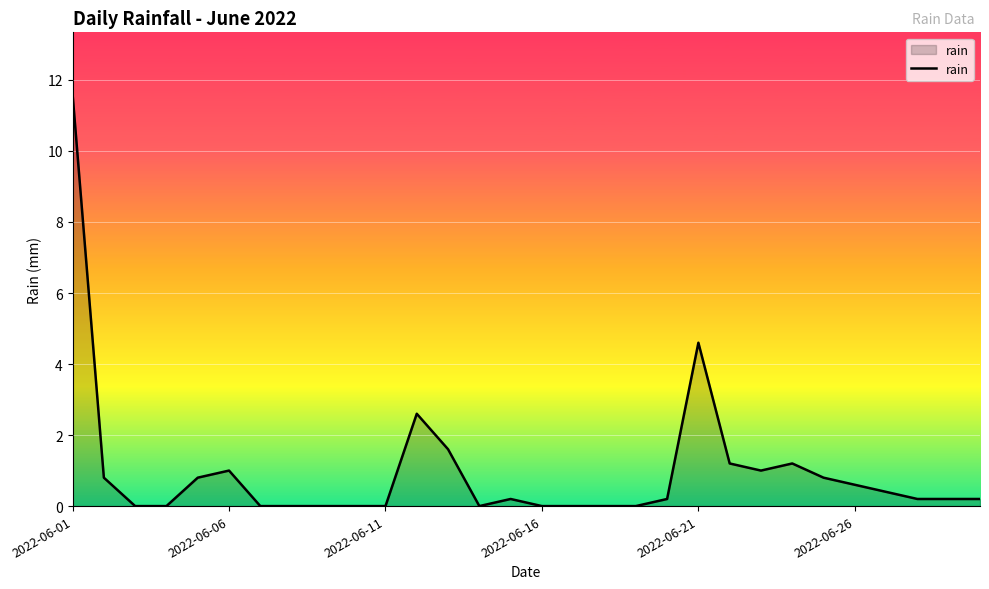

What is the difference between the maximum and minimum values?

11.6